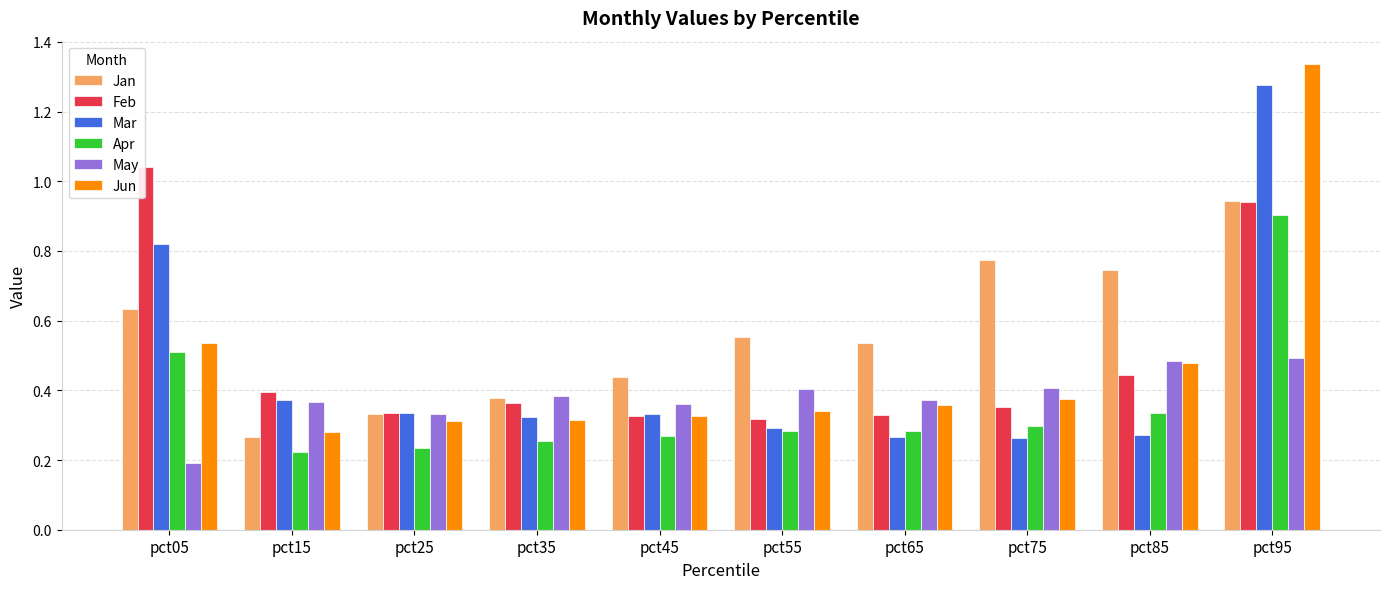

At how many categories does at least one series exceed 0?

10